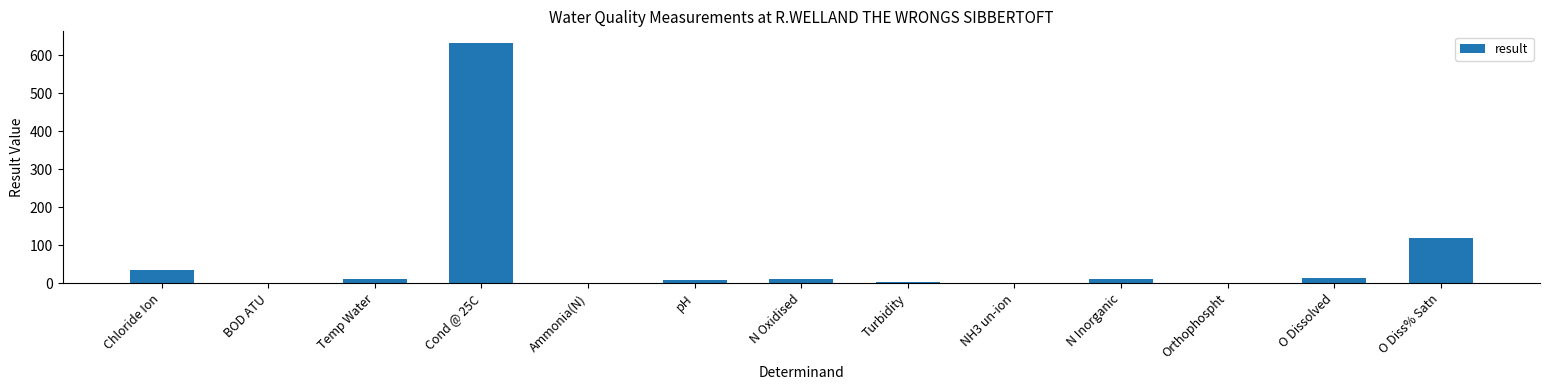

The value at Cond @ 25C is 203.8. True or false?

False